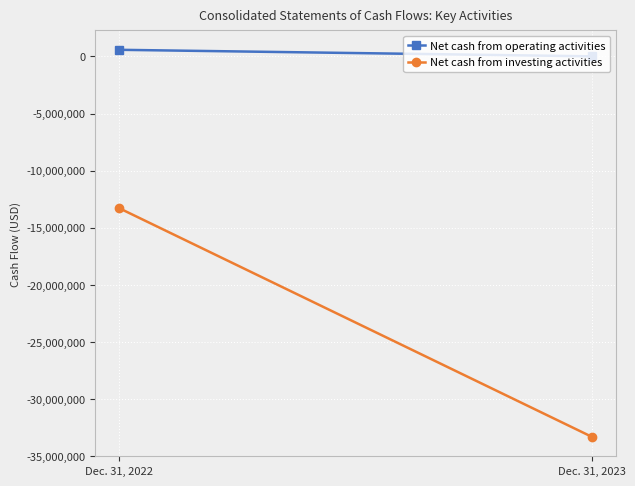

Rank the series by their average value, from lowest to highest.

Net cash from investing activities, Net cash from operating activities